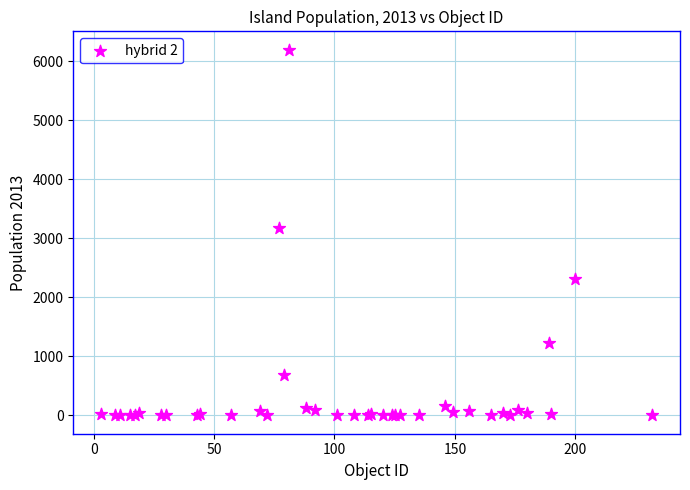

What Y value in the scatter plot is closest to 3098?

3167